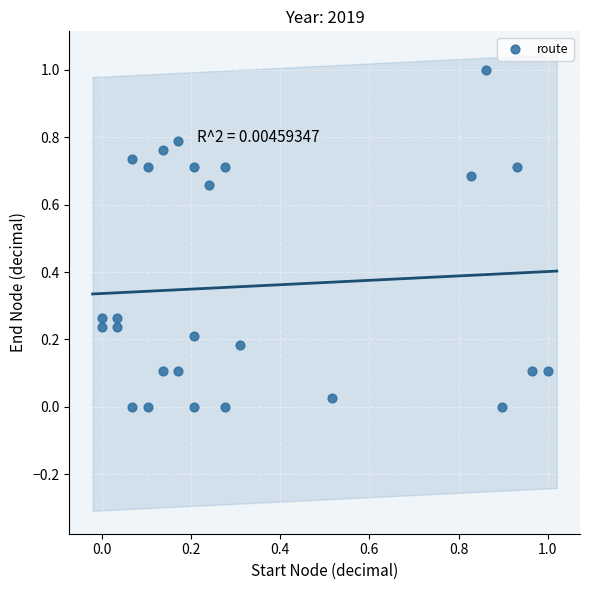

What is the range of X values (max minus min)?

1.0